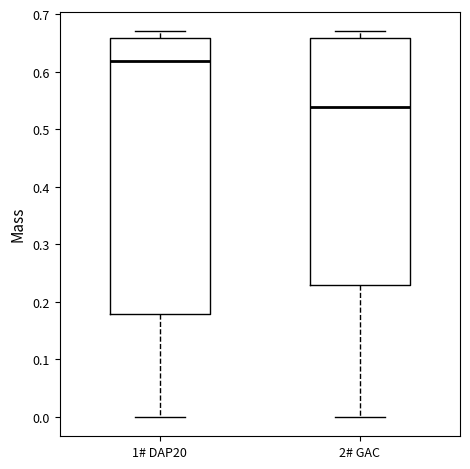

Reading left to right, transcribe this box plot: for each box, give where its median line is, the range the box spans, and where its two whiskers end, as read against the y-axis. The values are not printed on the chart, so give them approximately, as read against the axis.

1# DAP20: median 0.62, box 0.18 to 0.66, whiskers 0.00 to 0.67
2# GAC: median 0.54, box 0.23 to 0.66, whiskers 0.00 to 0.67